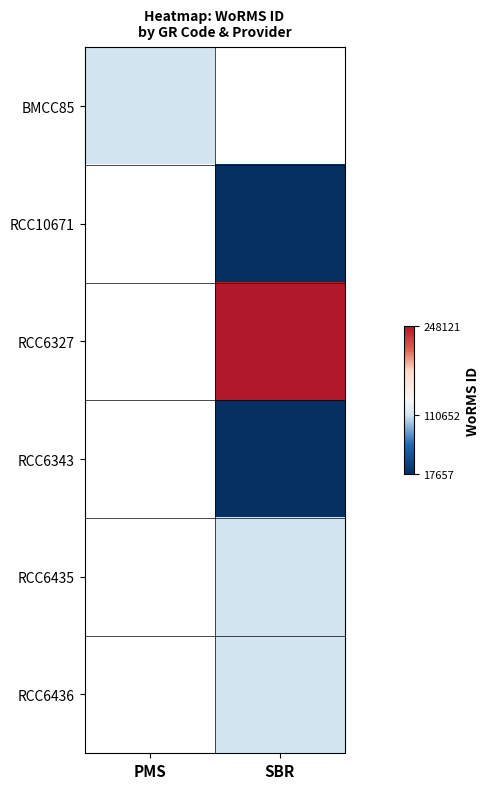

How many positive values does the BMCC85 series have?

1